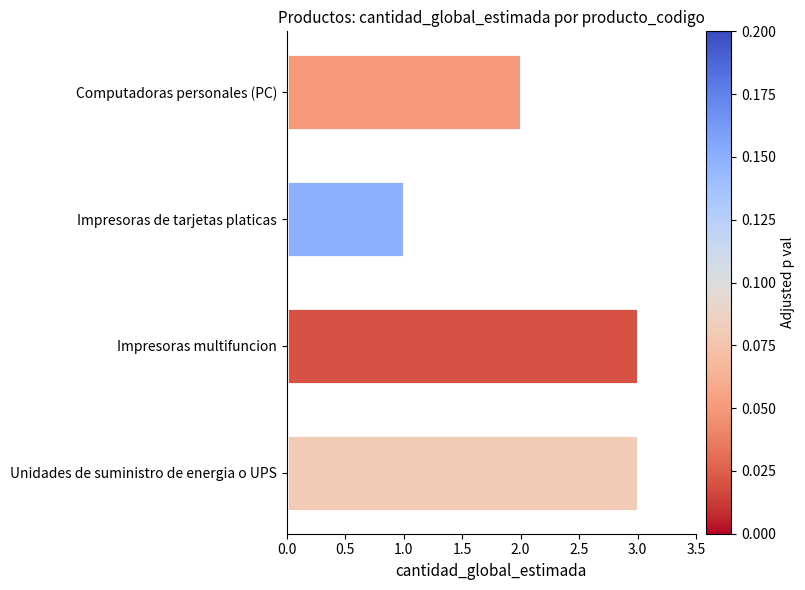

Are the bars grouped side by side (vs. stacked)?

No